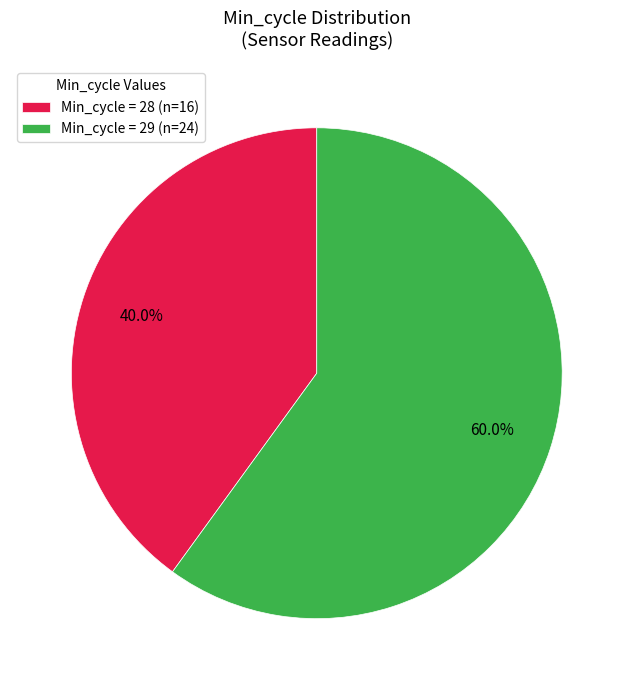

Between Min_cycle = 28 (n=16) and Min_cycle = 29 (n=24), which is larger?

Min_cycle = 29 (n=24)